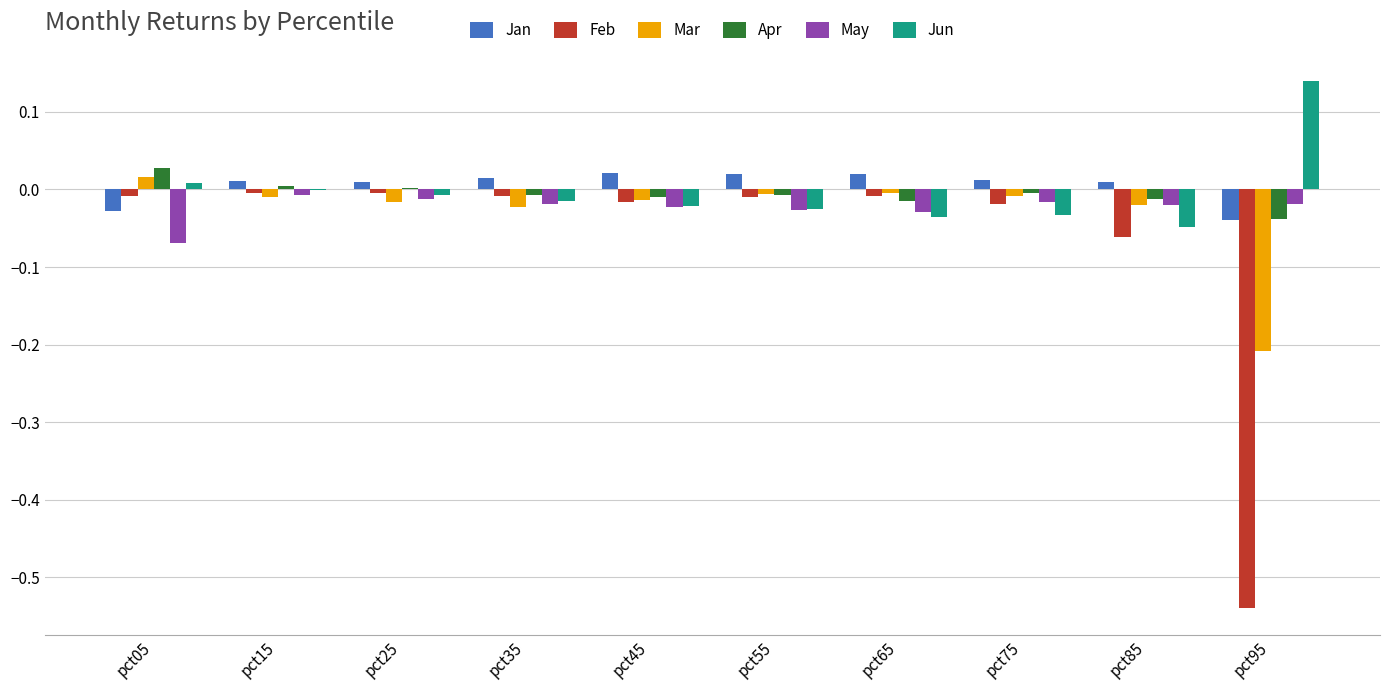

The value of Jun at pct25 is -0.0. True or false?

True